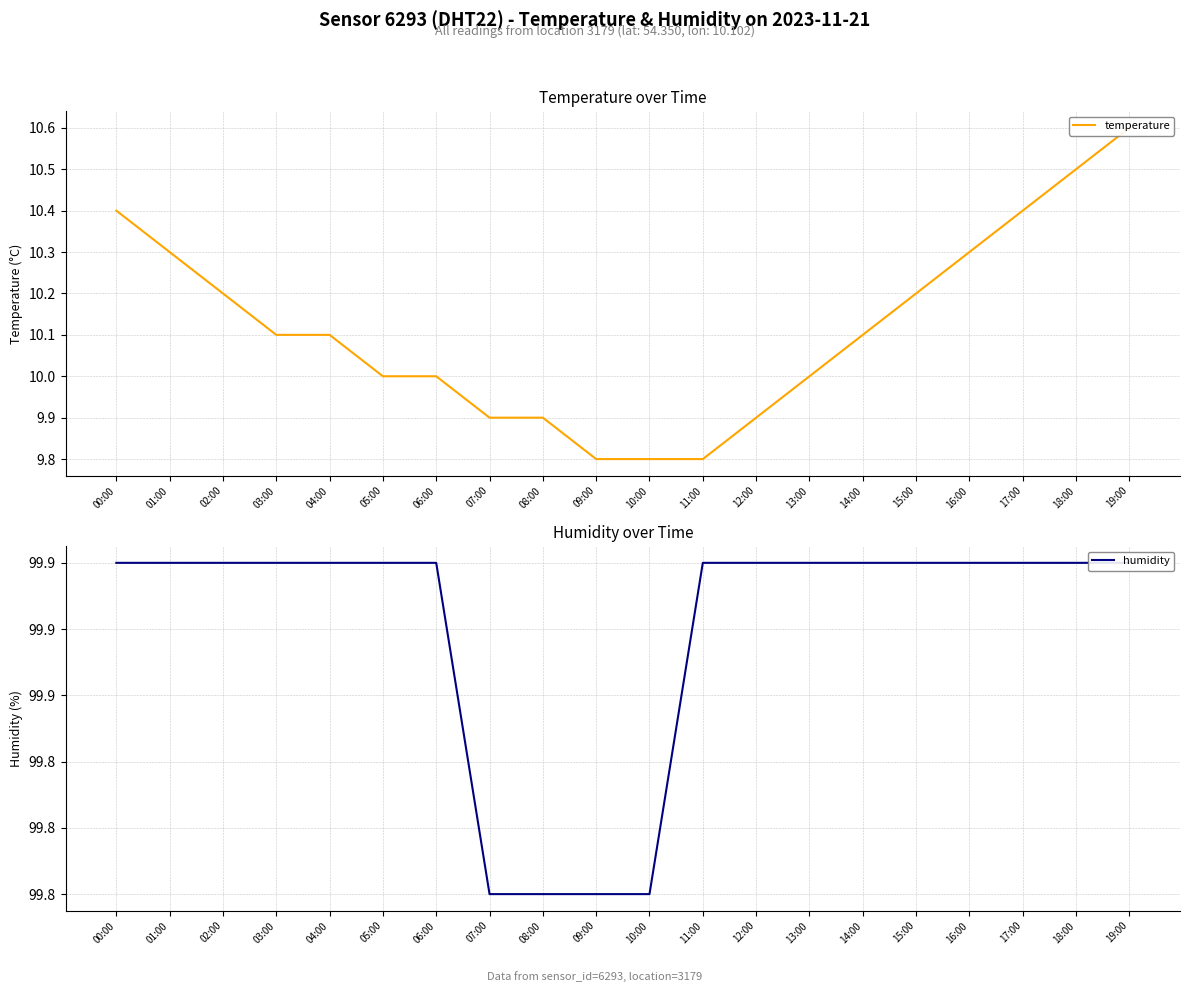

What is the value of the temperature point at the 7th from the left?

10.0